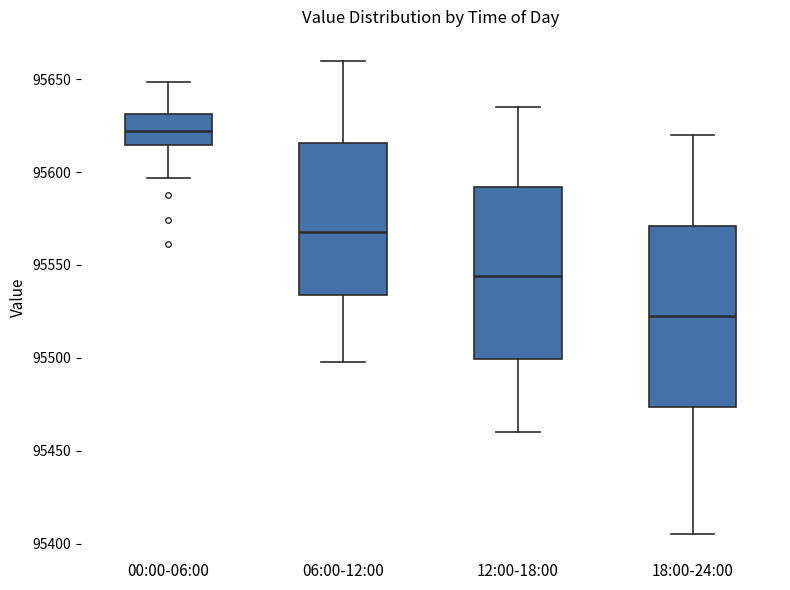

Which box has the highest median line?

00:00-06:00